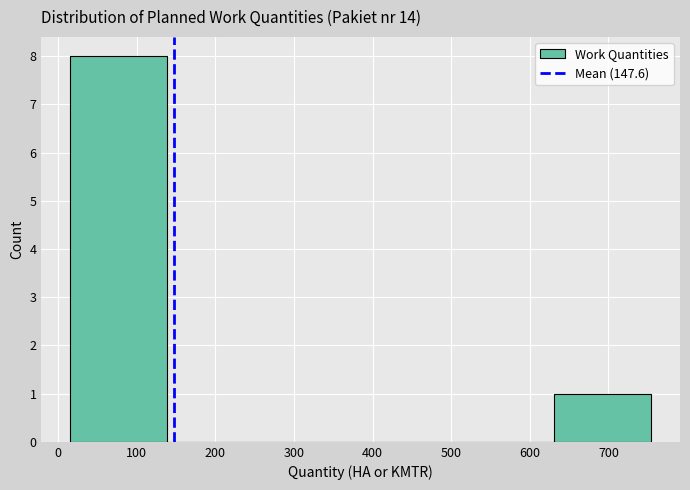

How tall is the bar that spans 20 to 140 on the x-axis? Neither the bar edges nor the heights are printed on the chart, so give them approximately, as read against the axes.

8